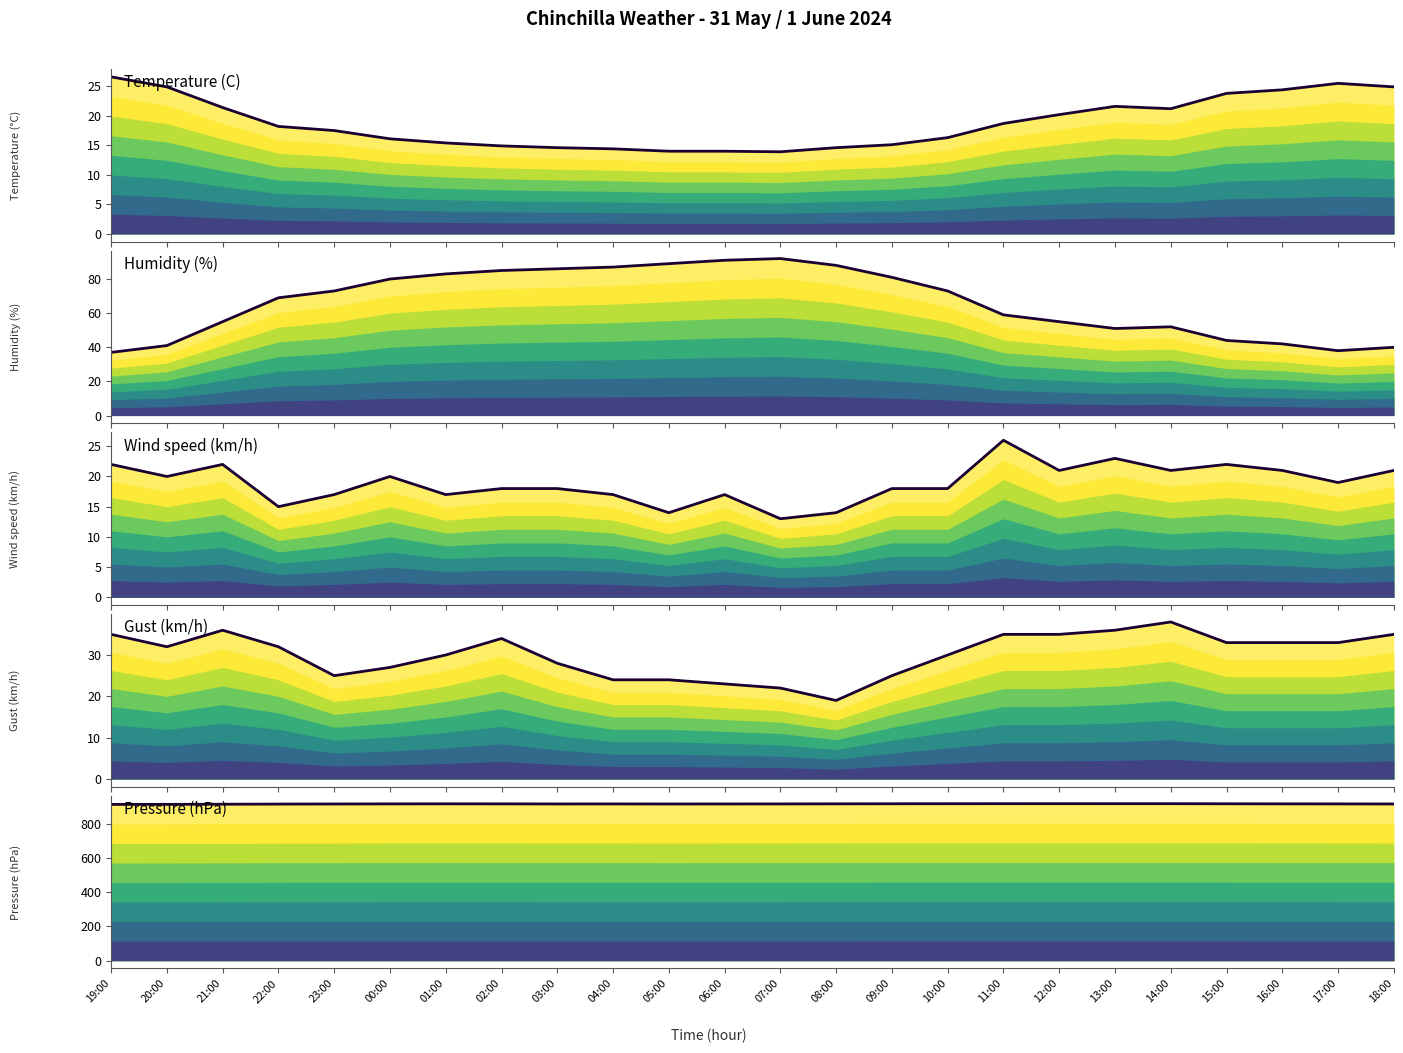

Which category has the highest value across all series?

12:00